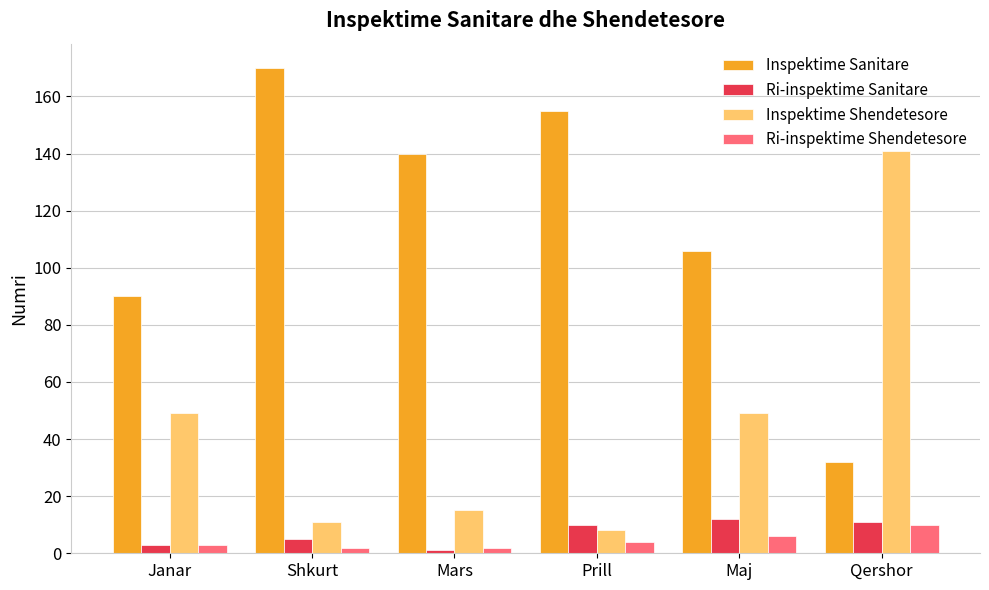

What is the sum of all Inspektime Shendetesore values?

273